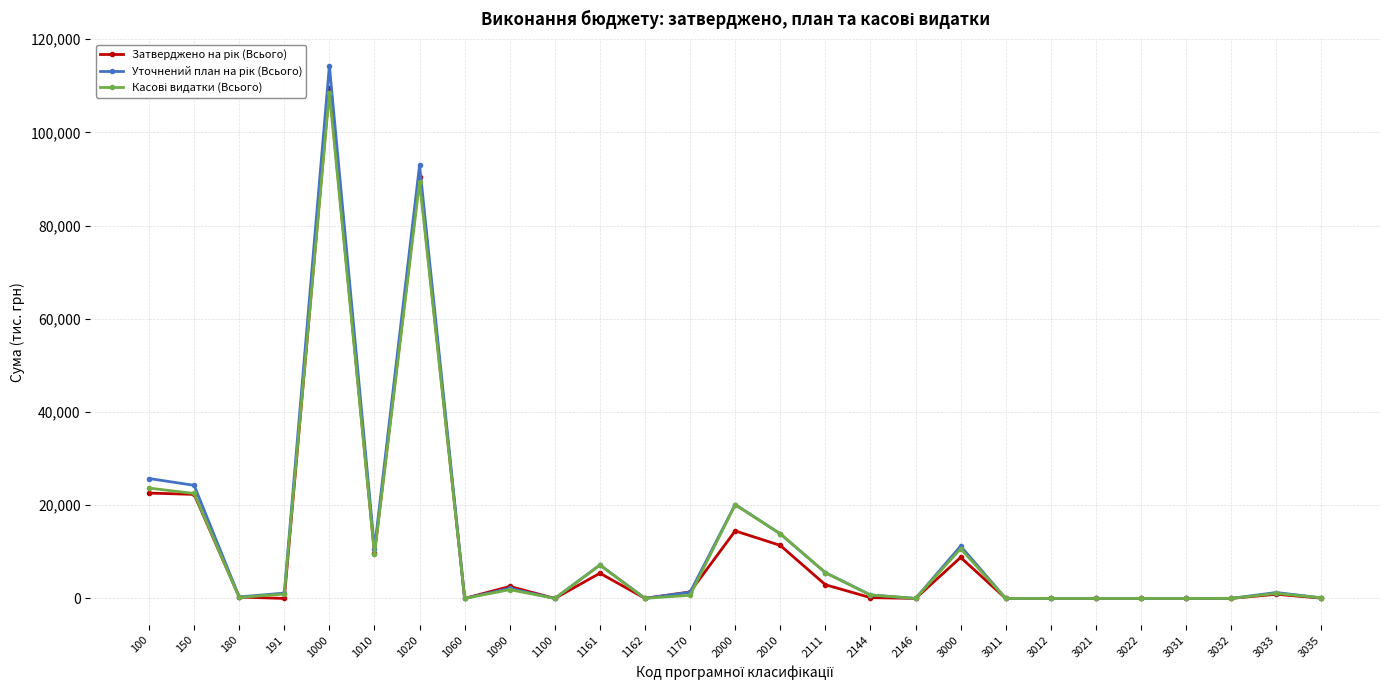

What is the total value across all series at 3000?

30682.7